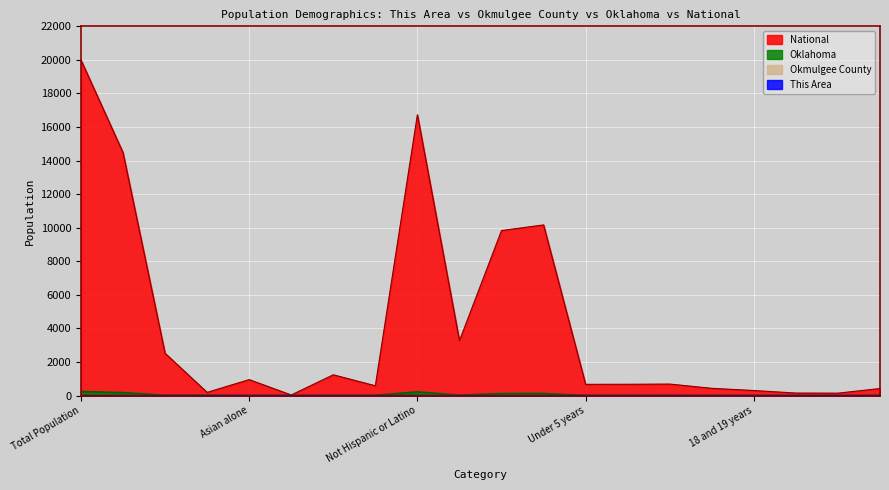

Reading left to right, extract all data points from this chart.

This Area: Total Population=0.2	White alone=0.1	Black or African American alone=0.0	American Indian and Alaska Native=0.0	Asian alone=0.0	Native Hawaiian and Other Pacific=0.0	Some Other Race alone=0.0	Two or More Races=0.0	Not Hispanic or Latino=0.2	Hispanic or Latino=0.0	Male=0.1	Female=0.1	Under 5 years=0.0	5 to 9 years=0.0	10 to 14 years=0.0	15 to 17 years=0.0	18 and 19 years=0.0	20 years=0.0	21 years=0.0	22 to 24 years=0.0
Okmulgee County: Total Population=2.6	White alone=1.7	Black or African American alone=0.2	American Indian and Alaska Native=0.4	Asian alone=0.0	Native Hawaiian and Other Pacific=0.0	Some Other Race alone=0.0	Two or More Races=0.2	Not Hispanic or Latino=2.5	Hispanic or Latino=0.1	Male=1.3	Female=1.3	Under 5 years=0.1	5 to 9 years=0.1	10 to 14 years=0.1	15 to 17 years=0.1	18 and 19 years=0.1	20 years=0.0	21 years=0.0	22 to 24 years=0.0
Oklahoma: Total Population=243.0	White alone=175.3	Black or African American alone=18.0	American Indian and Alaska Native=20.8	Asian alone=4.2	Native Hawaiian and Other Pacific=0.3	Some Other Race alone=10.0	Two or More Races=14.3	Not Hispanic or Latino=221.5	Hispanic or Latino=21.5	Male=120.3	Female=122.7	Under 5 years=8.7	5 to 9 years=8.6	10 to 14 years=8.4	15 to 17 years=5.1	18 and 19 years=3.7	20 years=1.8	21 years=1.8	22 to 24 years=5.3
National: Total Population=20000.0	White alone=14481.4	Black or African American alone=2521.8	American Indian and Alaska Native=189.9	Asian alone=950.6	Native Hawaiian and Other Pacific=35.0	Some Other Race alone=1237.7	Two or More Races=583.6	Not Hispanic or Latino=16730.1	Hispanic or Latino=3269.9	Male=9832.1	Female=10167.9	Under 5 years=668.5	5 to 9 years=673.0	10 to 14 years=685.3	15 to 17 years=431.2	18 and 19 years=301.1	20 years=149.5	21 years=144.0	22 to 24 years=419.9